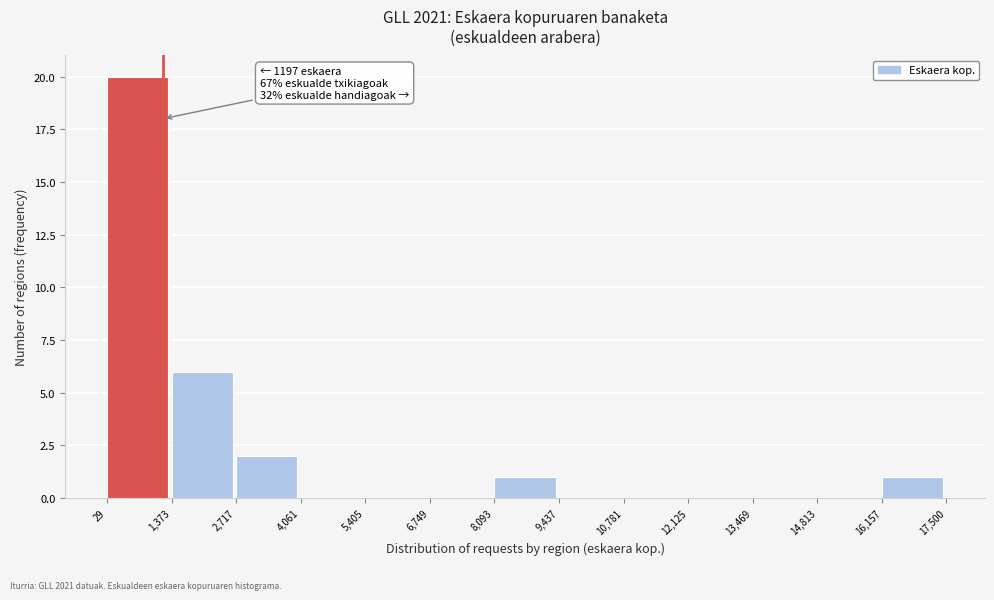

Over which range of the x-axis is the bar tallest?

29 to 1,373